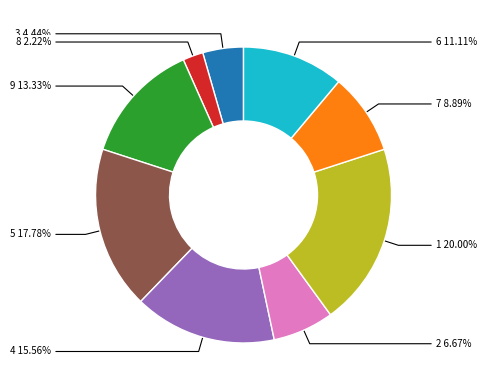

To the nearest percent, what percentage of the pie is 1?

20%